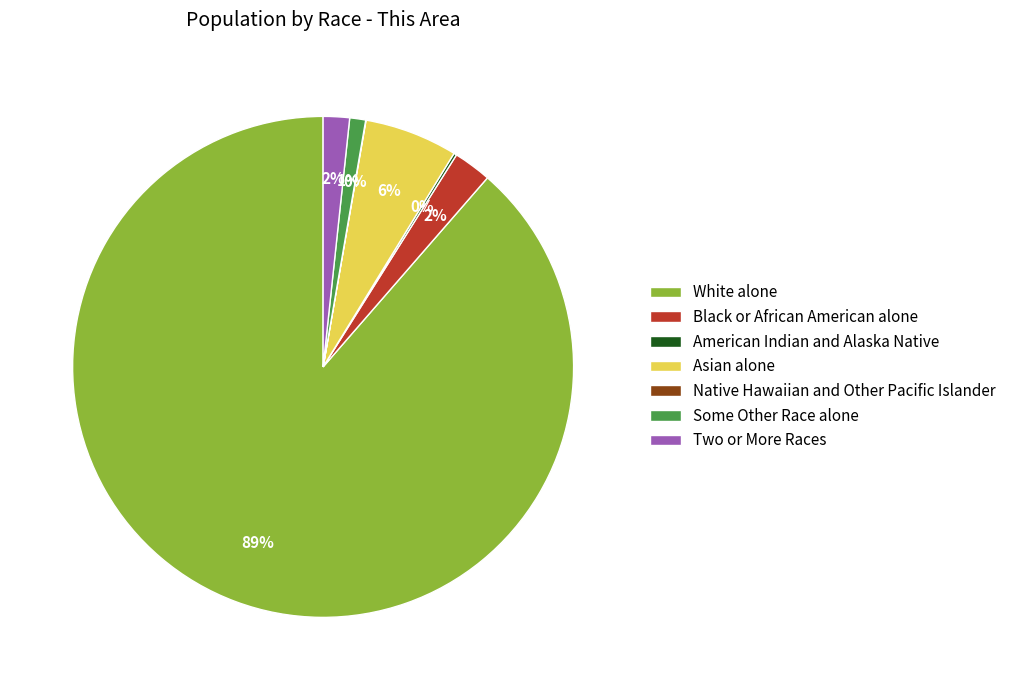

Does White alone represent more than half of the total?

Yes